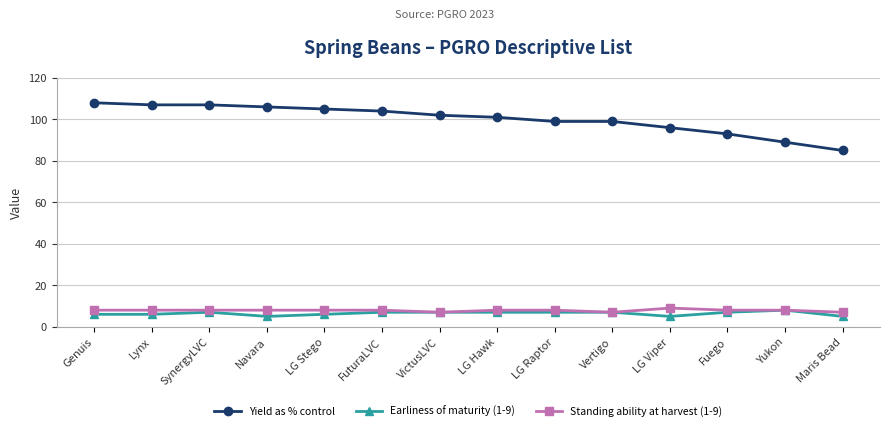

What is the total value across all series at Genuis?

122